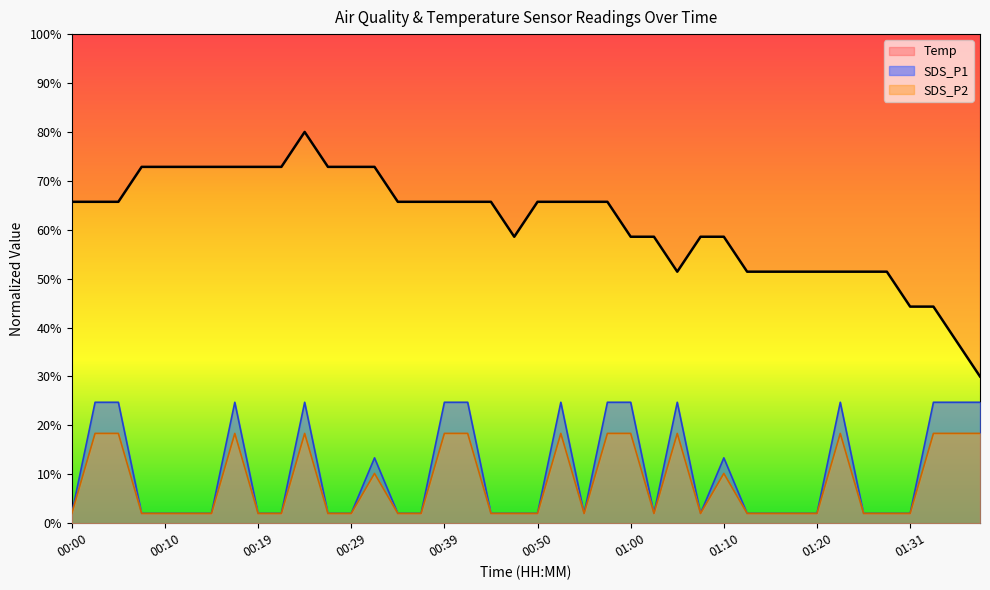

Reading left to right, transcribe all the data shown in this chart.

Temp: 00:00=0.7	00:02=0.7	00:05=0.7	00:07=0.7	00:10=0.7	00:12=0.7	00:14=0.7	00:17=0.7	00:19=0.7	00:22=0.7	00:24=0.8	00:27=0.7	00:29=0.7	00:32=0.7	00:34=0.7	00:37=0.7	00:39=0.7	00:42=0.7	00:44=0.7	00:47=0.6	00:50=0.7	00:52=0.7	00:55=0.7	00:57=0.7	01:00=0.6	01:02=0.6	01:05=0.5	01:07=0.6	01:10=0.6	01:12=0.5	01:15=0.5	01:17=0.5	01:20=0.5	01:23=0.5	01:25=0.5	01:28=0.5	01:31=0.4	01:33=0.4	01:36=0.4	01:39=0.3
SDS_P1: 00:00=0.0	00:02=0.2	00:05=0.2	00:07=0.0	00:10=0.0	00:12=0.0	00:14=0.0	00:17=0.2	00:19=0.0	00:22=0.0	00:24=0.2	00:27=0.0	00:29=0.0	00:32=0.1	00:34=0.0	00:37=0.0	00:39=0.2	00:42=0.2	00:44=0.0	00:47=0.0	00:50=0.0	00:52=0.2	00:55=0.0	00:57=0.2	01:00=0.2	01:02=0.0	01:05=0.2	01:07=0.0	01:10=0.1	01:12=0.0	01:15=0.0	01:17=0.0	01:20=0.0	01:23=0.2	01:25=0.0	01:28=0.0	01:31=0.0	01:33=0.2	01:36=0.2	01:39=0.2
SDS_P2: 00:00=0.0	00:02=0.2	00:05=0.2	00:07=0.0	00:10=0.0	00:12=0.0	00:14=0.0	00:17=0.2	00:19=0.0	00:22=0.0	00:24=0.2	00:27=0.0	00:29=0.0	00:32=0.1	00:34=0.0	00:37=0.0	00:39=0.2	00:42=0.2	00:44=0.0	00:47=0.0	00:50=0.0	00:52=0.2	00:55=0.0	00:57=0.2	01:00=0.2	01:02=0.0	01:05=0.2	01:07=0.0	01:10=0.1	01:12=0.0	01:15=0.0	01:17=0.0	01:20=0.0	01:23=0.2	01:25=0.0	01:28=0.0	01:31=0.0	01:33=0.2	01:36=0.2	01:39=0.2